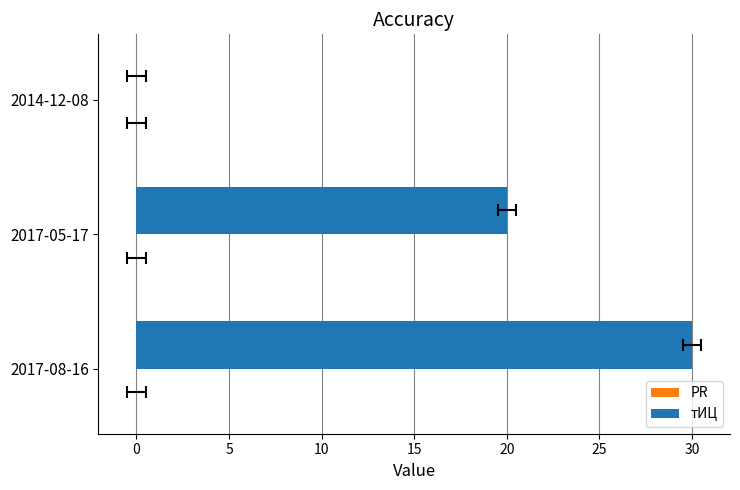

What are all the series names shown in the legend?

PR, тИЦ